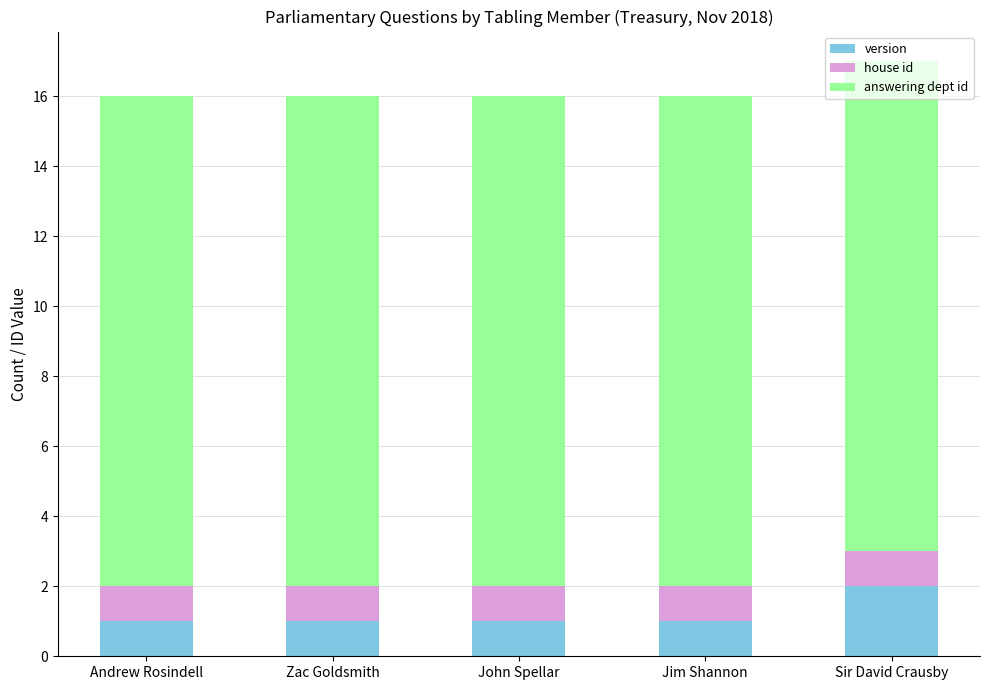

Which category has the highest value in the version series?

Sir David Crausby